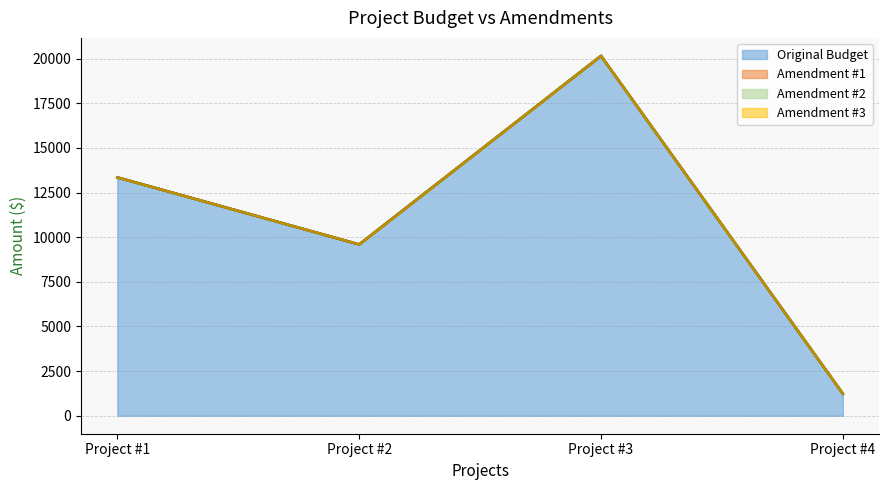

How many categories are shown in the chart?

4